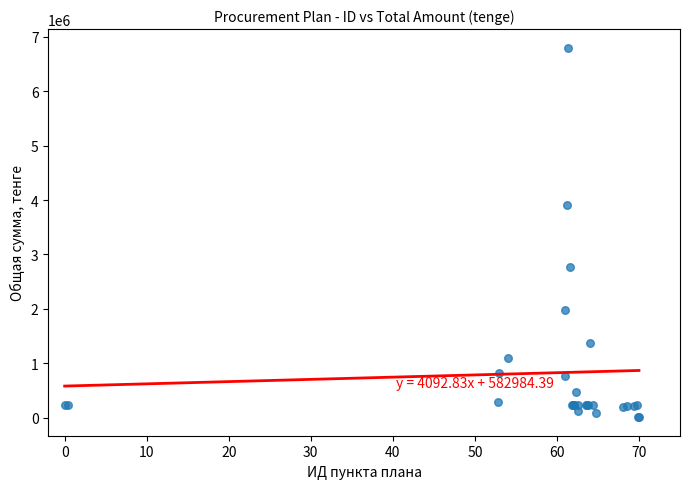

What Y value in the scatter plot is closest to 3405202?

3902903.4